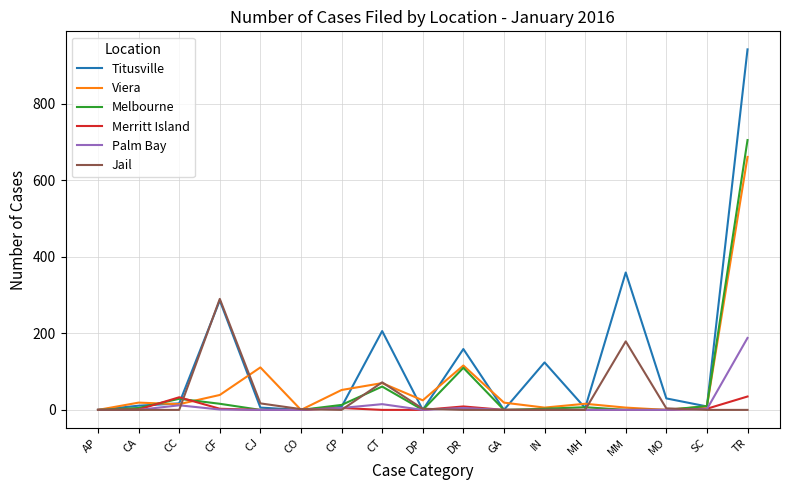

List the series in order of their peak value, lowest first.

Merritt Island, Palm Bay, Jail, Viera, Melbourne, Titusville